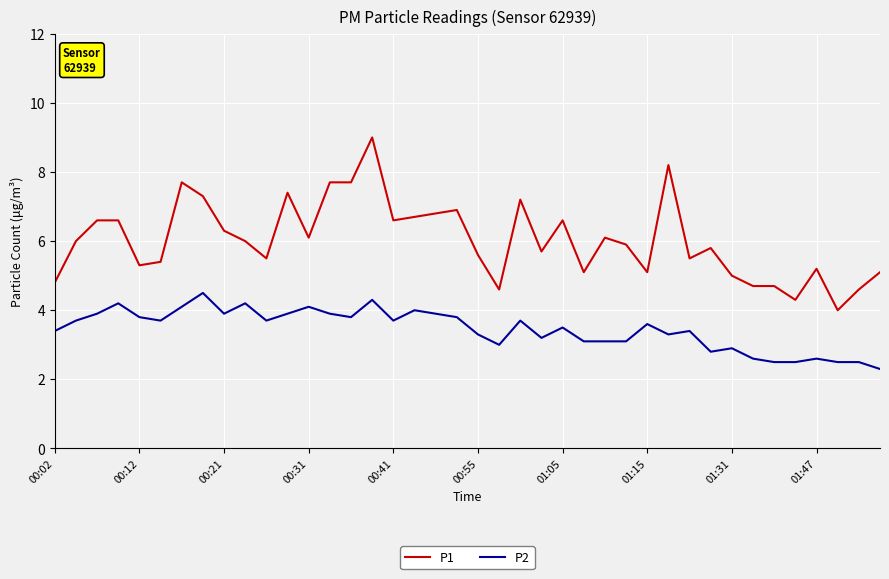

List the series in order of their overall mean, highest first.

P1, P2